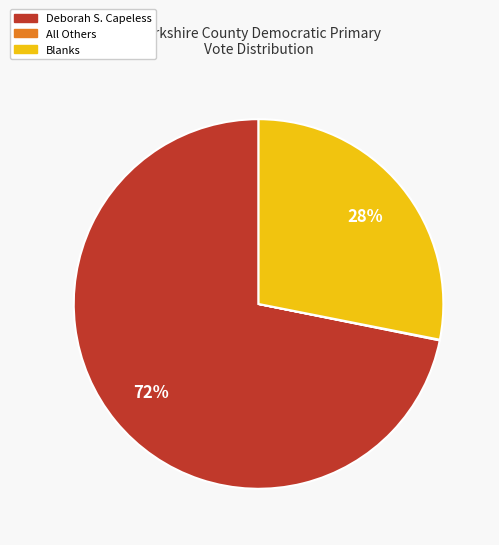

To the nearest percent, what is the average slice percentage?

33%